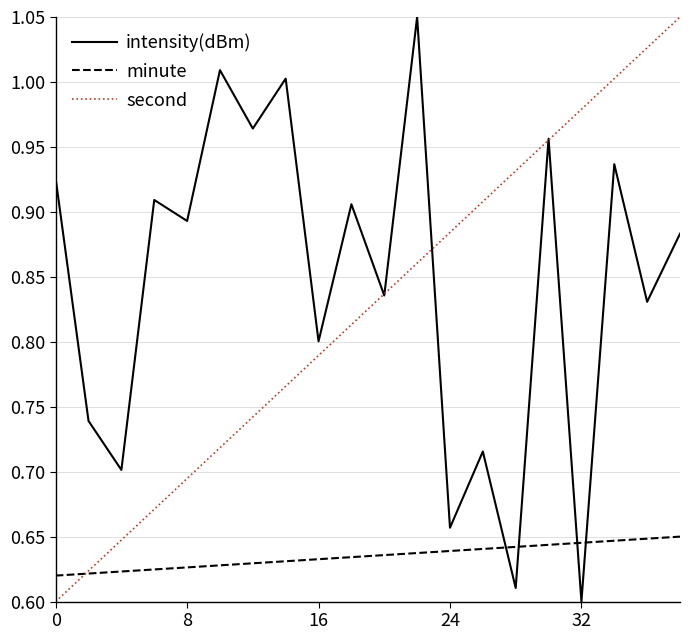

How many lines are shown in the chart?

3